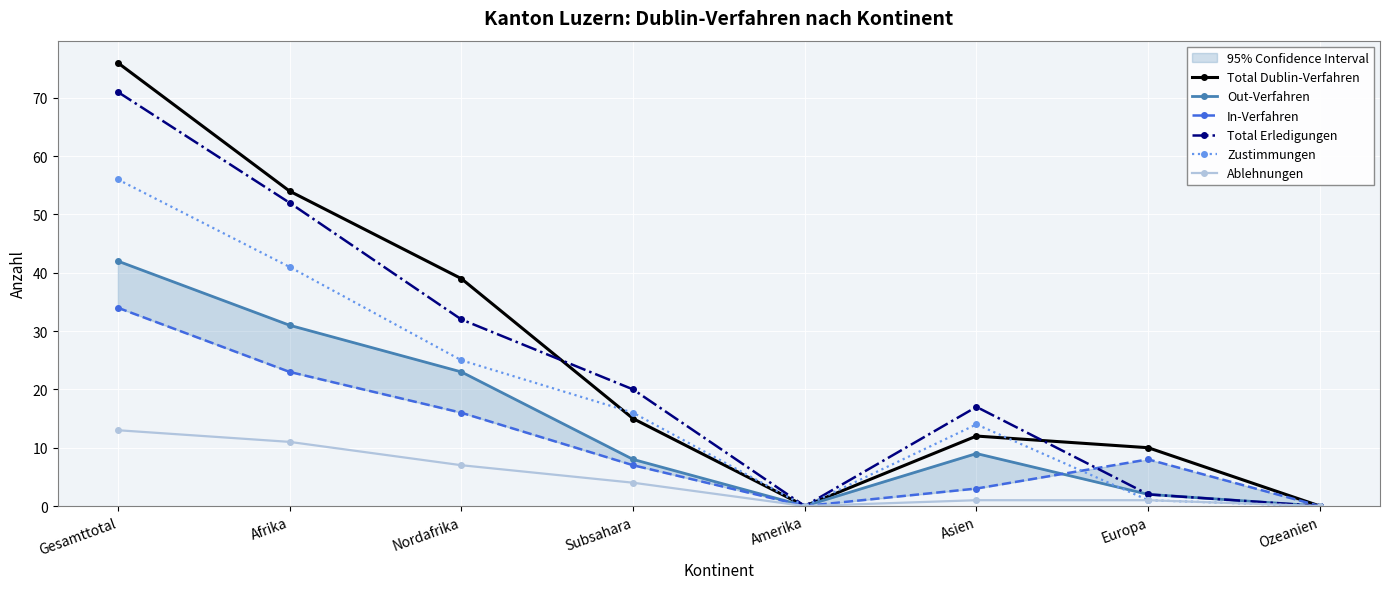

How many lines are shown in the chart?

6